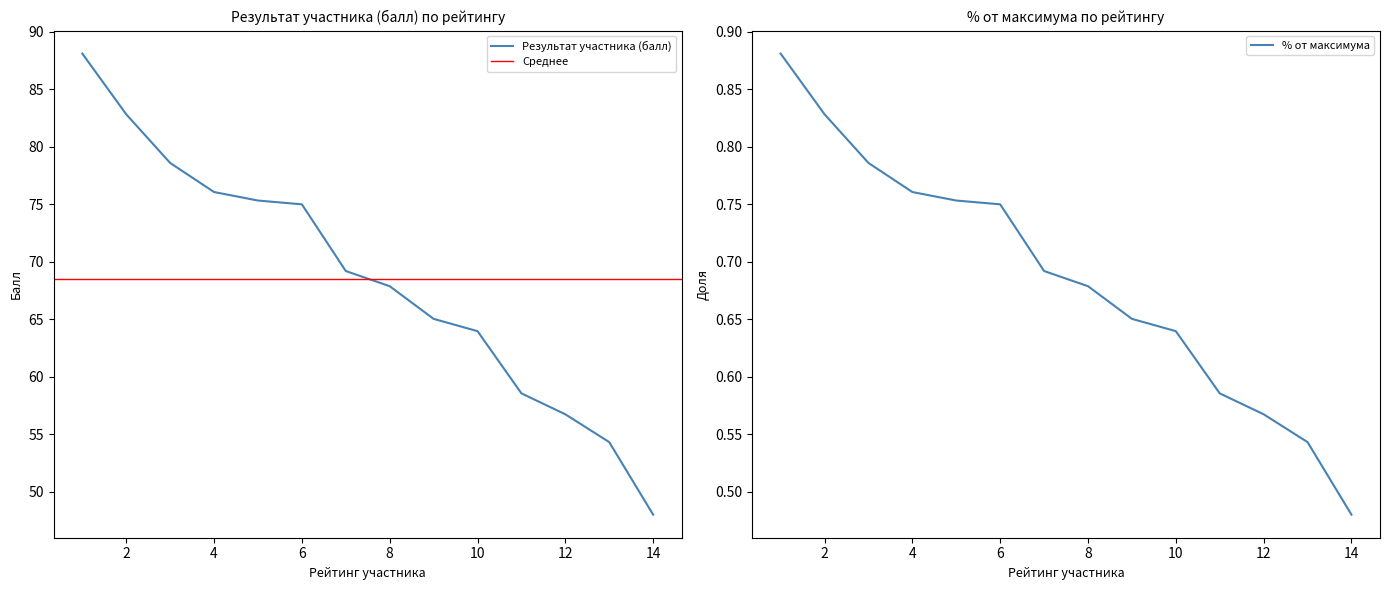

List the series in order of their overall mean, highest first.

Результат участника (балл), % от максимально возможного балла